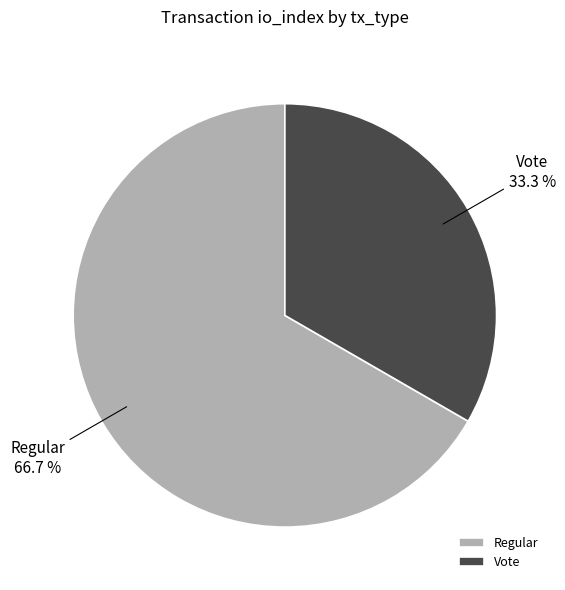

Which slice is the smallest?

Vote